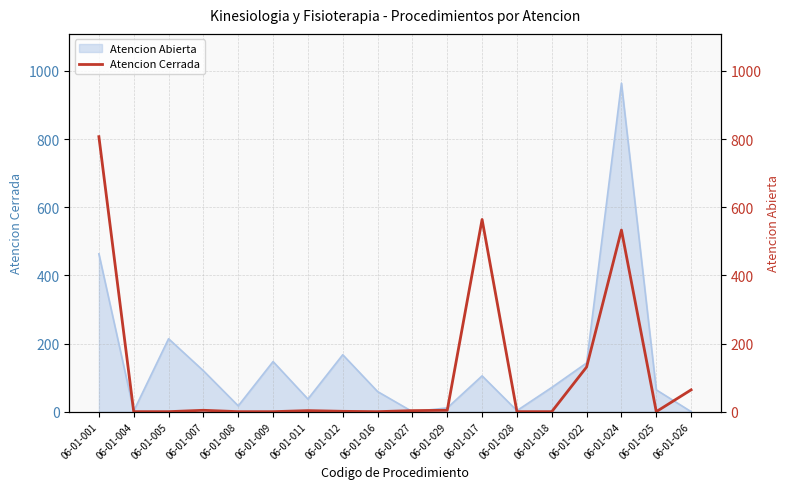

Reading left to right, what are all the values shown in this chart?

807	0	0	4	0	0	3	1	0	3	4	564	0	0	131	533	0	64